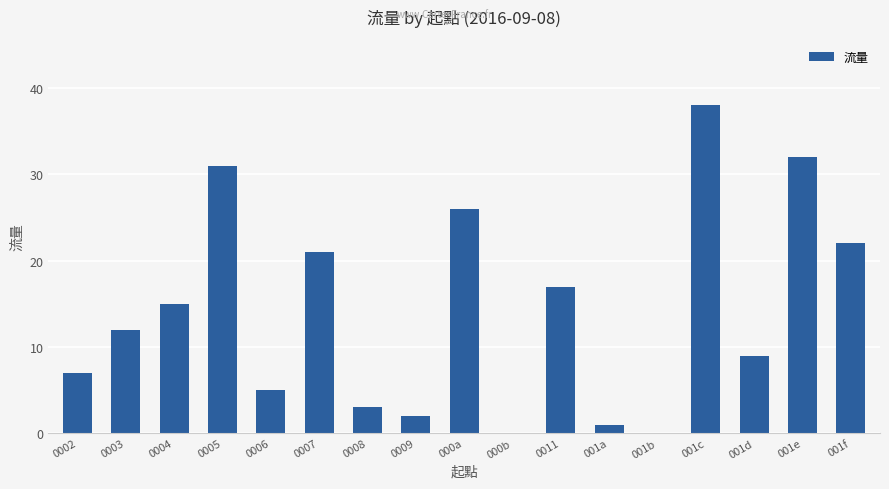

Reading left to right, extract all data points from this chart.

0002=7	0003=12	0004=15	0005=31	0006=5	0007=21	0008=3	0009=2	000a=26	000b=0	0011=17	001a=1	001b=0	001c=38	001d=9	001e=32	001f=22